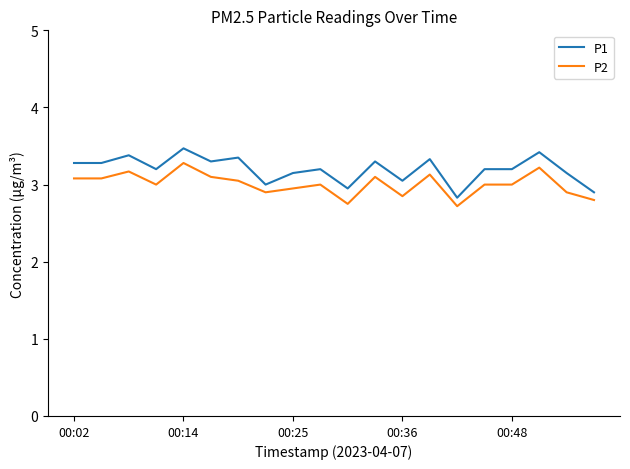

What are all the series names shown in the legend?

P1, P2